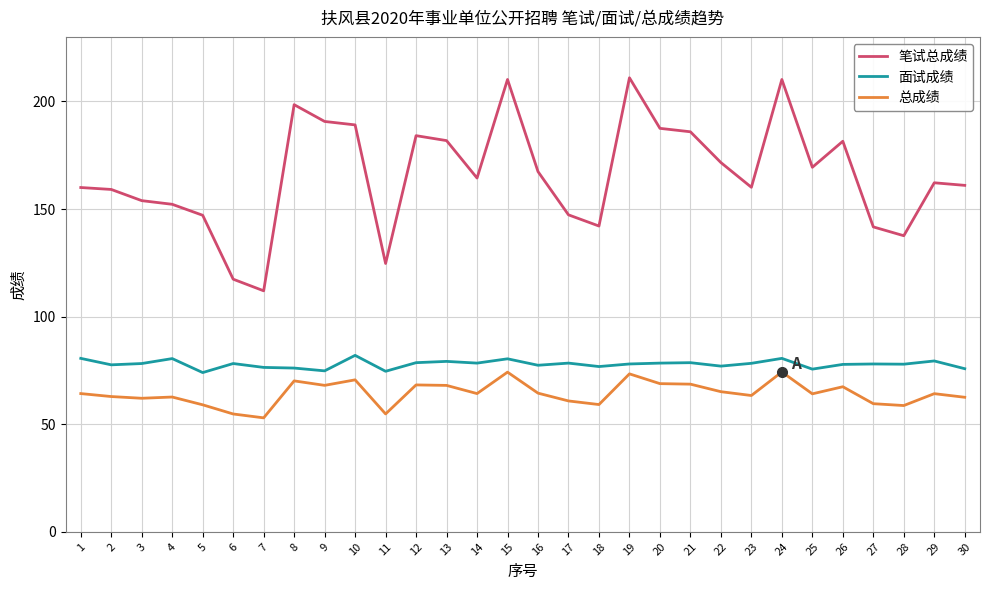

What is the maximum value shown in the chart?

211.0